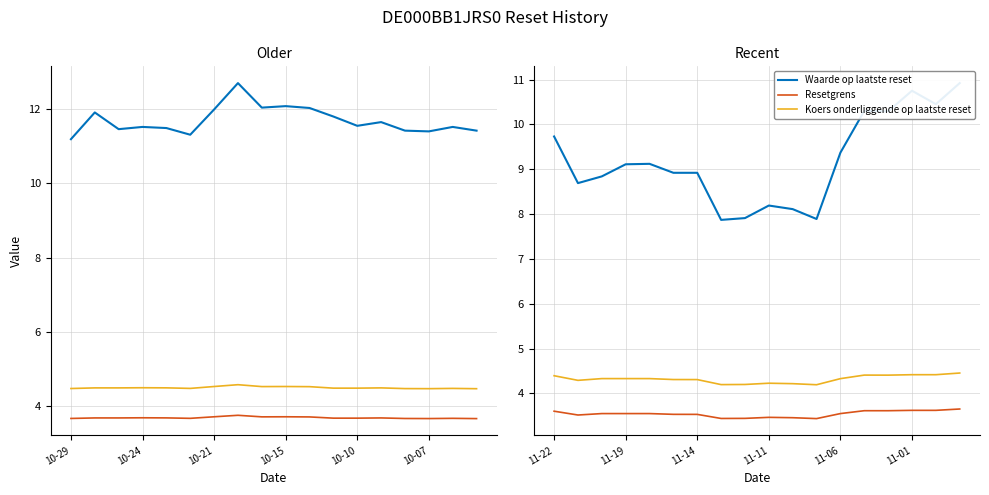

The value of Waarde op laatste reset at 10-21 is 14.0. True or false?

False